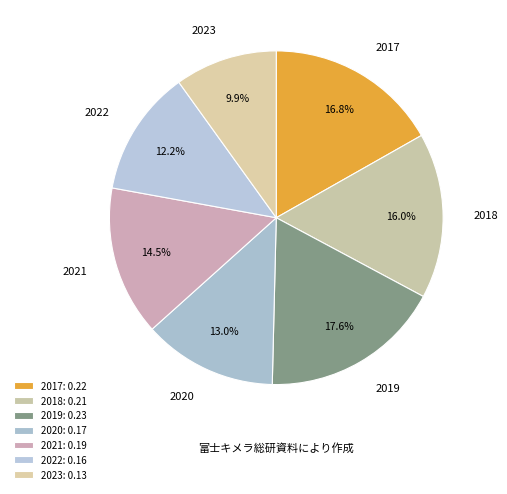

Does any single category account for the majority?

No